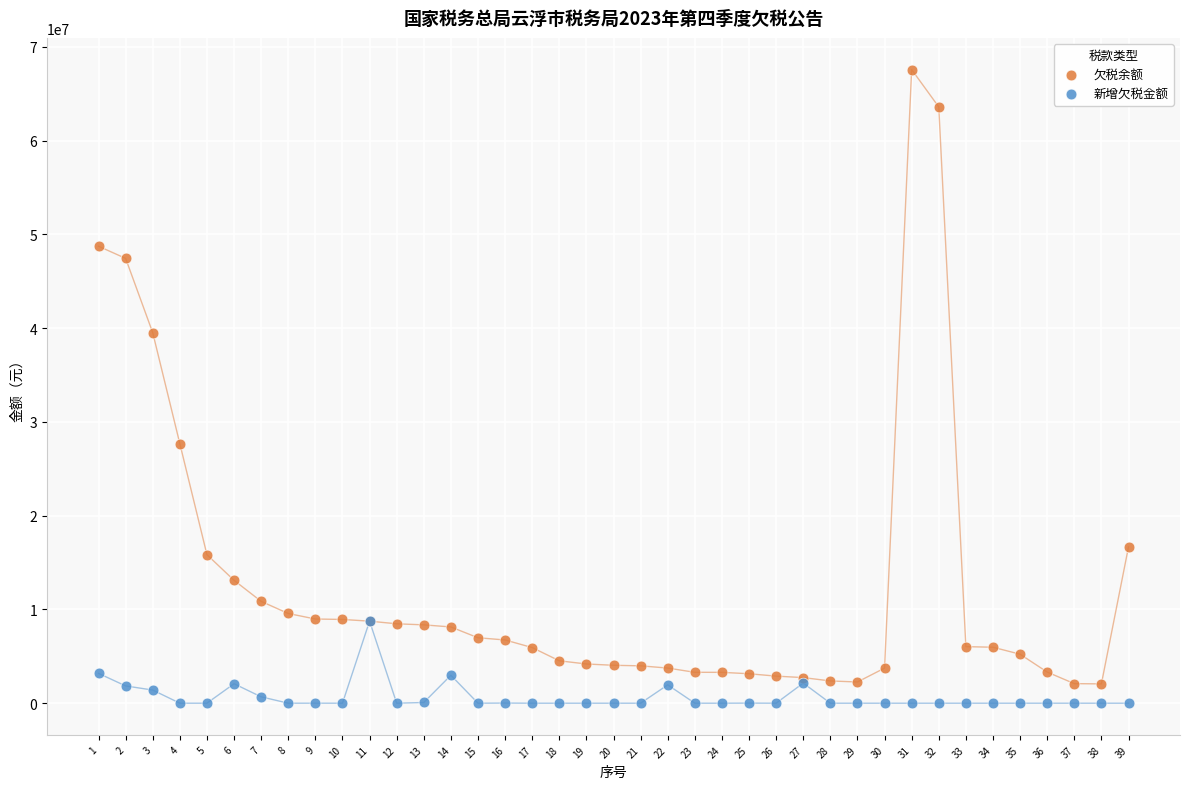

In the 欠税余额 series, what Y value is closest to 34823057?

39517691.5